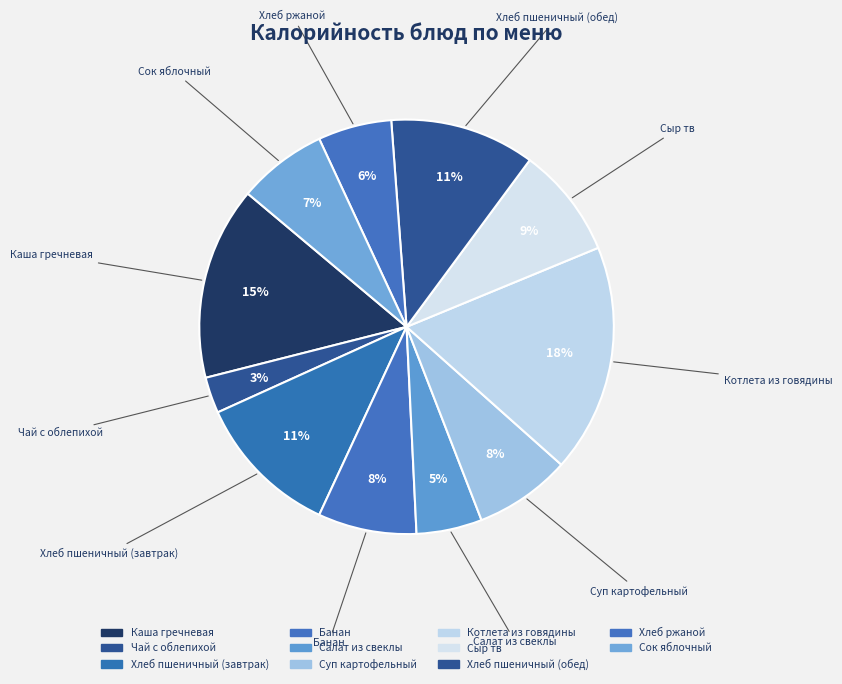

Count the number of slices in the pie.

11